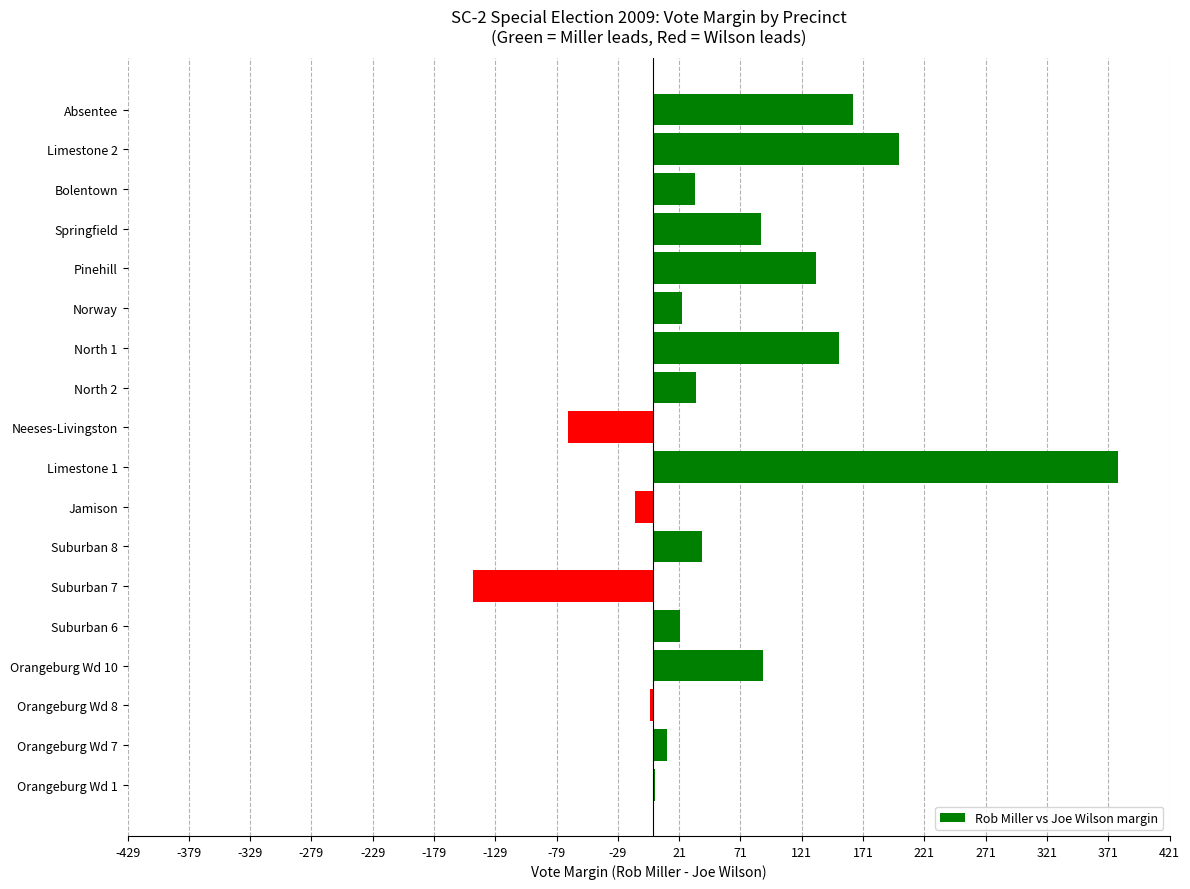

What is the ratio of the value at Limestone 2 to the value at Springfield?

2.3